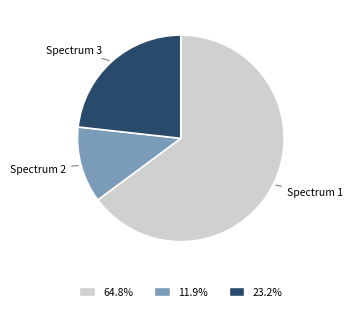

Rank the categories by value from highest to lowest.

Spectrum 1, Spectrum 3, Spectrum 2